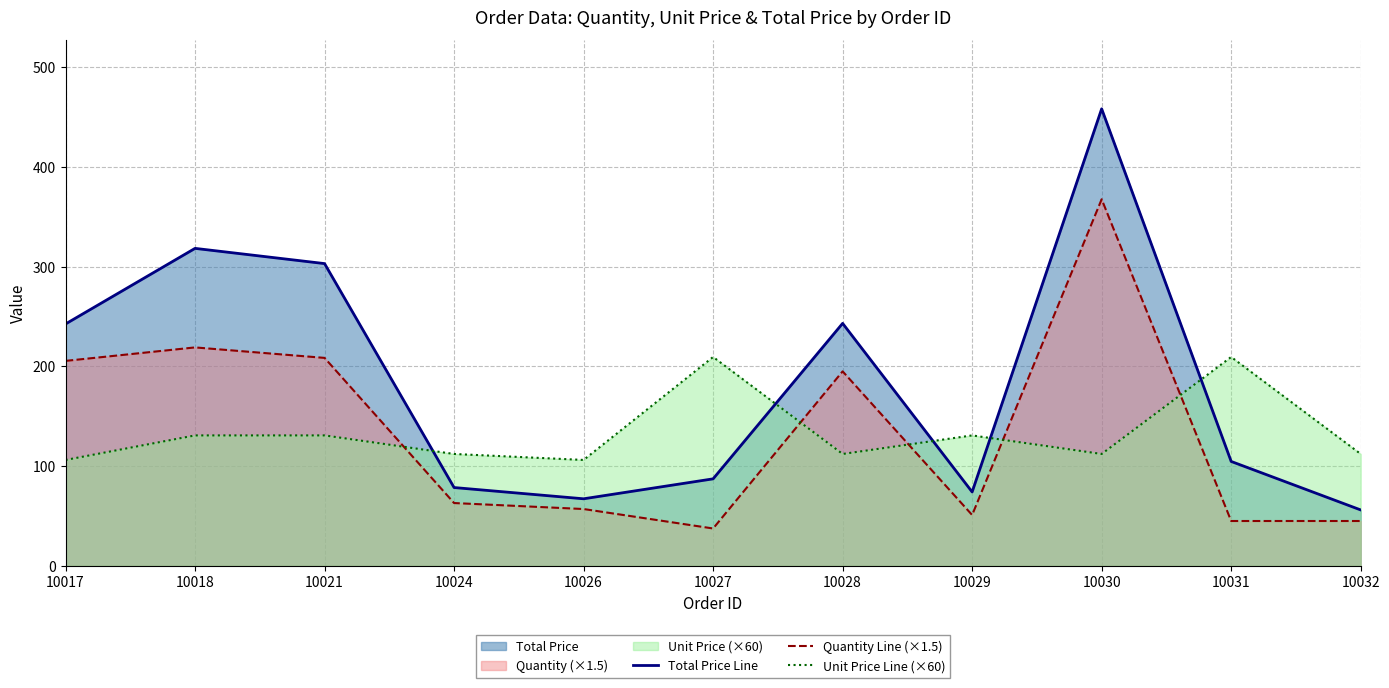

What is the average value of the Total Price Line series?

184.8